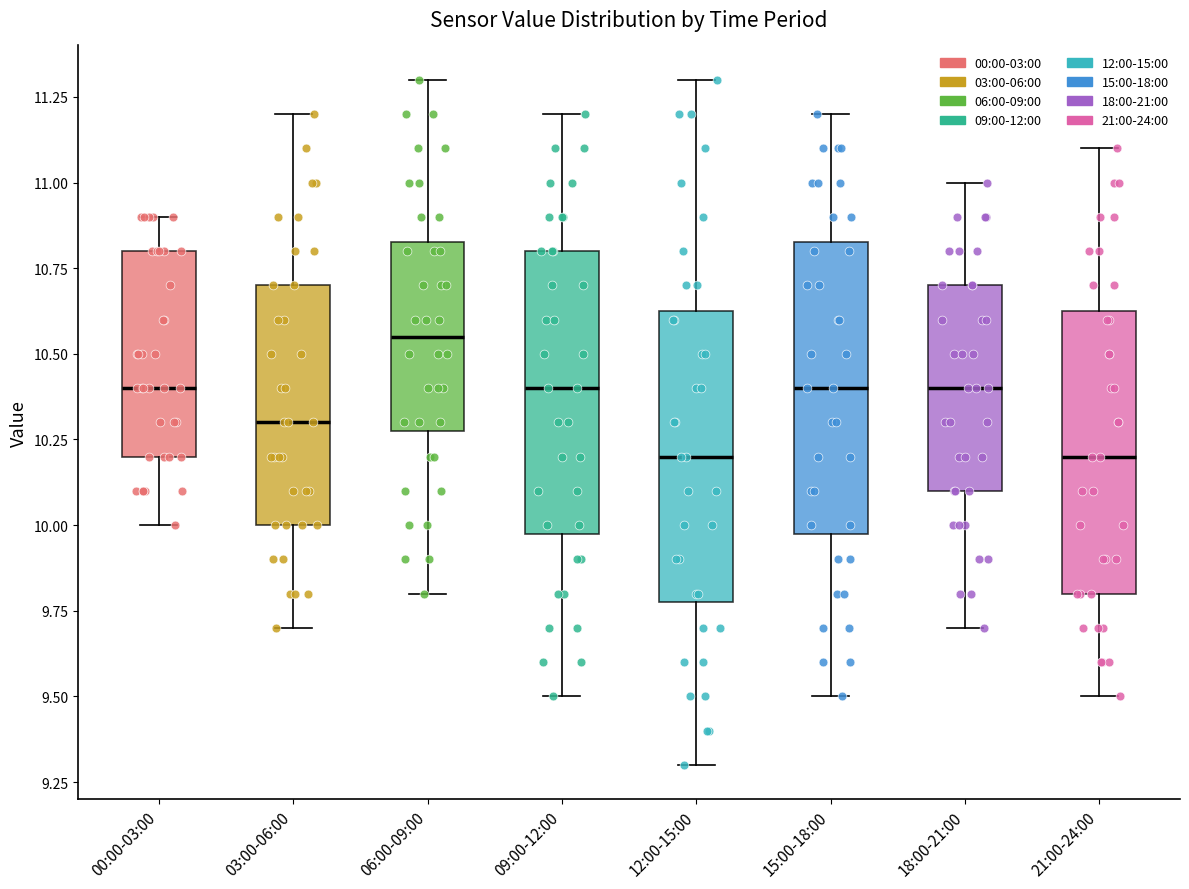

Reading left to right, transcribe this box plot: for each box, give where its median line is, the range the box spans, and where its two whiskers end, as read against the y-axis. The values are not printed on the chart, so give them approximately, as read against the axis.

00:00-03:00: median 10.40, box 10.20 to 10.80, whiskers 10.00 to 10.90
03:00-06:00: median 10.30, box 10.00 to 10.70, whiskers 9.70 to 11.20
06:00-09:00: median 10.55, box 10.30 to 10.85, whiskers 9.80 to 11.30
09:00-12:00: median 10.40, box 10.00 to 10.80, whiskers 9.50 to 11.20
12:00-15:00: median 10.20, box 9.80 to 10.65, whiskers 9.30 to 11.30
15:00-18:00: median 10.40, box 10.00 to 10.85, whiskers 9.50 to 11.20
18:00-21:00: median 10.40, box 10.10 to 10.70, whiskers 9.70 to 11.00
21:00-24:00: median 10.20, box 9.80 to 10.65, whiskers 9.50 to 11.10